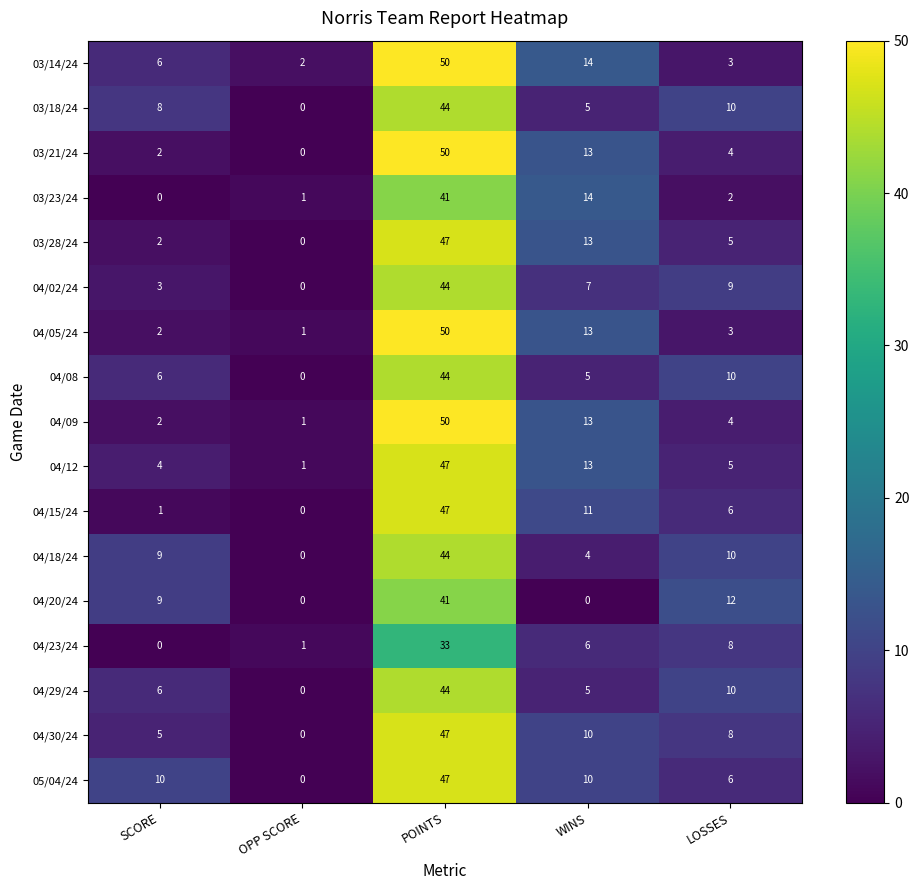

The 04/20/24 series shows 12 at LOSSES. True or false?

True